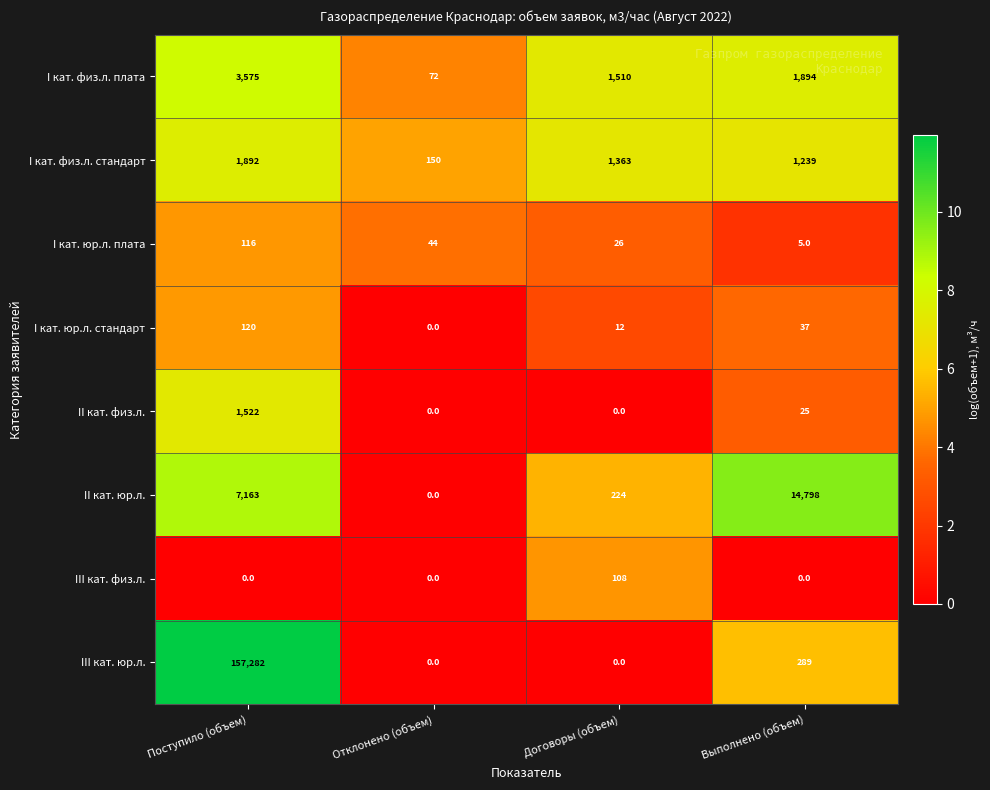

What is the sum of the III кат. юр.л. values at Поступило (объем) and Договоры (объем)?

157282